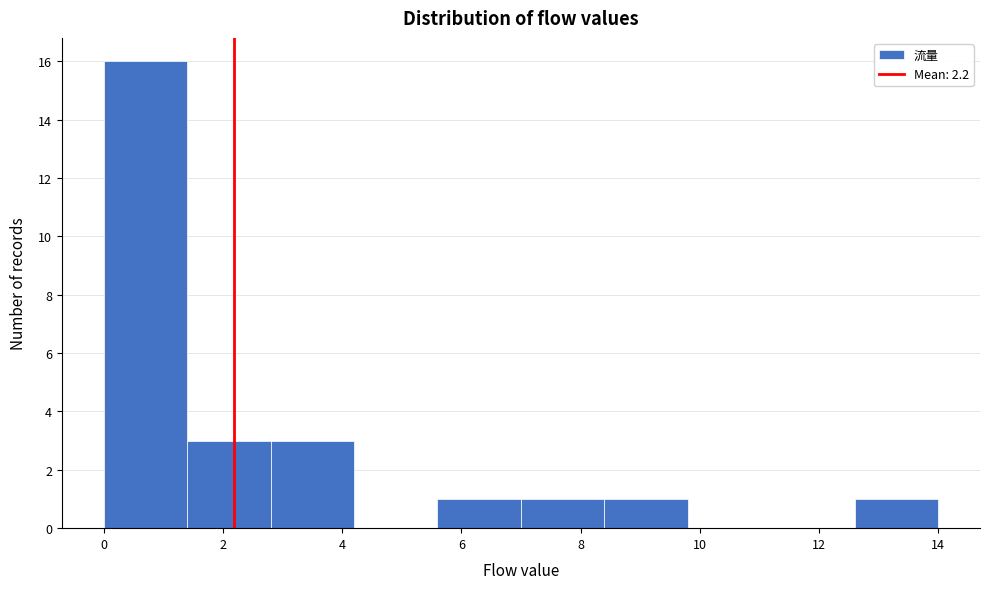

What is the height of the bar covering 7.0 to 8.4 on the x-axis? The values are not printed on the chart, so give them approximately, as read against the axis.

1